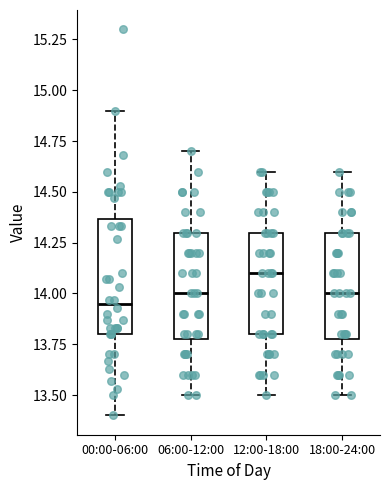

Where does the median line of the box for 18:00-24:00 sit on the y-axis? The values are not printed on the chart, so give them approximately, as read against the axis.

14.00